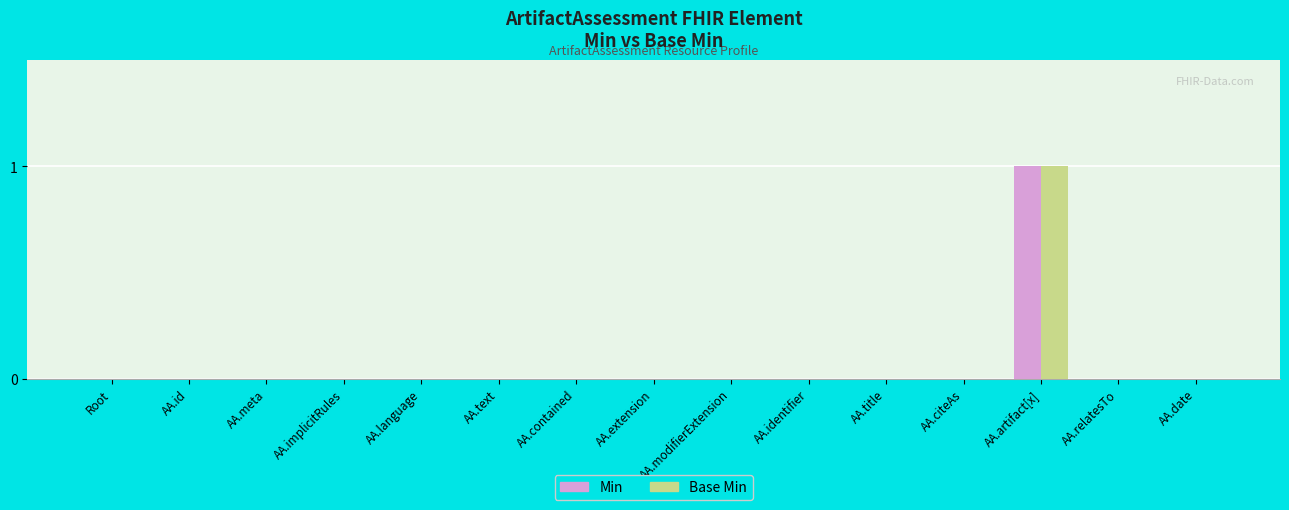

Which category has the highest value across all series?

AA.artifact[x]